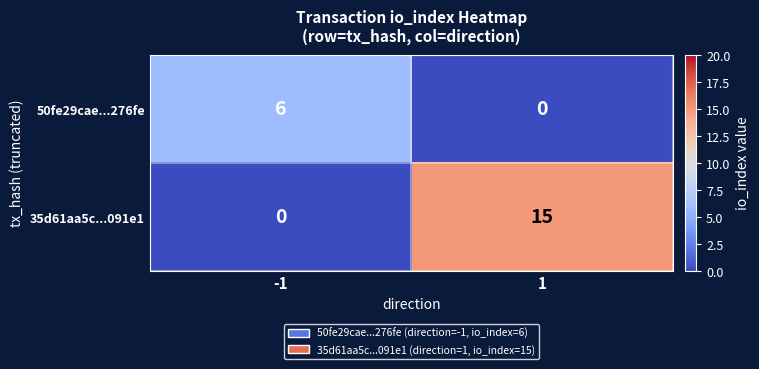

List the series in order of their overall mean, lowest first.

50fe29cae...276fe, 35d61aa5c...091e1